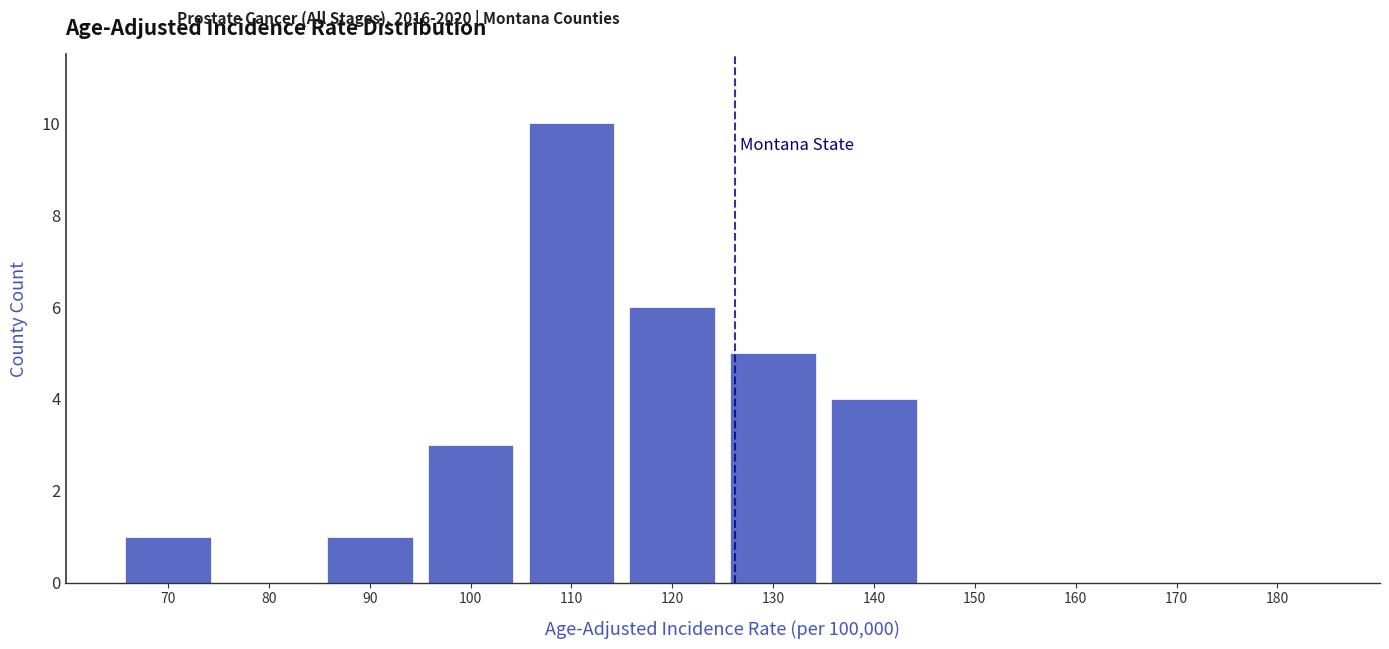

Reading left to right, extract all data points from this chart.

70=1	80=0	90=1	100=3	110=10	120=6	130=5	140=4	150=0	160=0	170=0	180=0